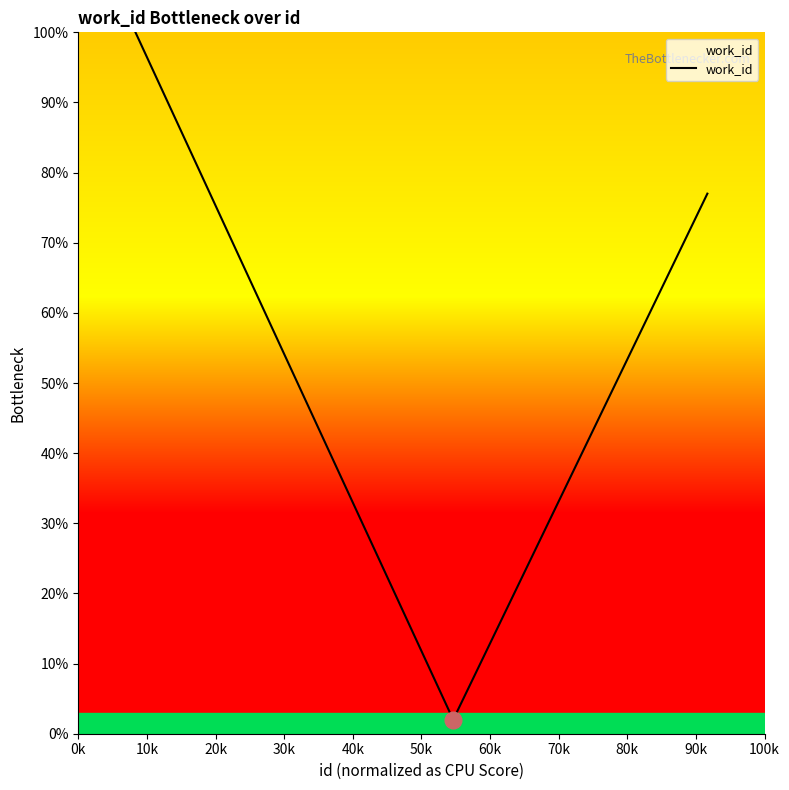

What is the smallest value displayed?

2.0